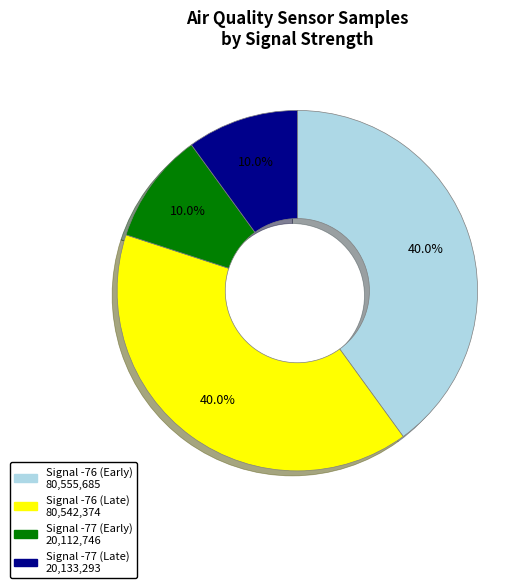

Does any single category account for the majority?

No